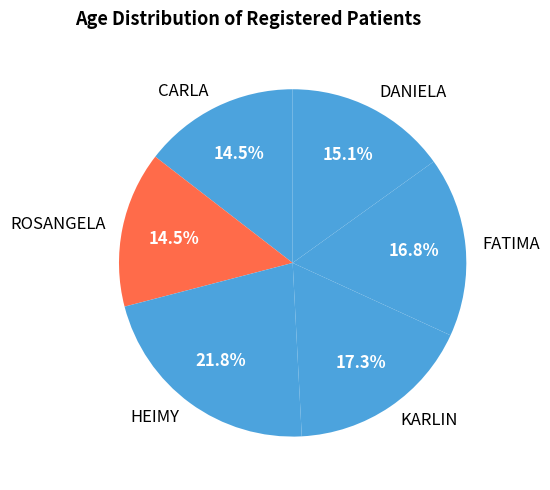

Count the number of slices in the pie.

6